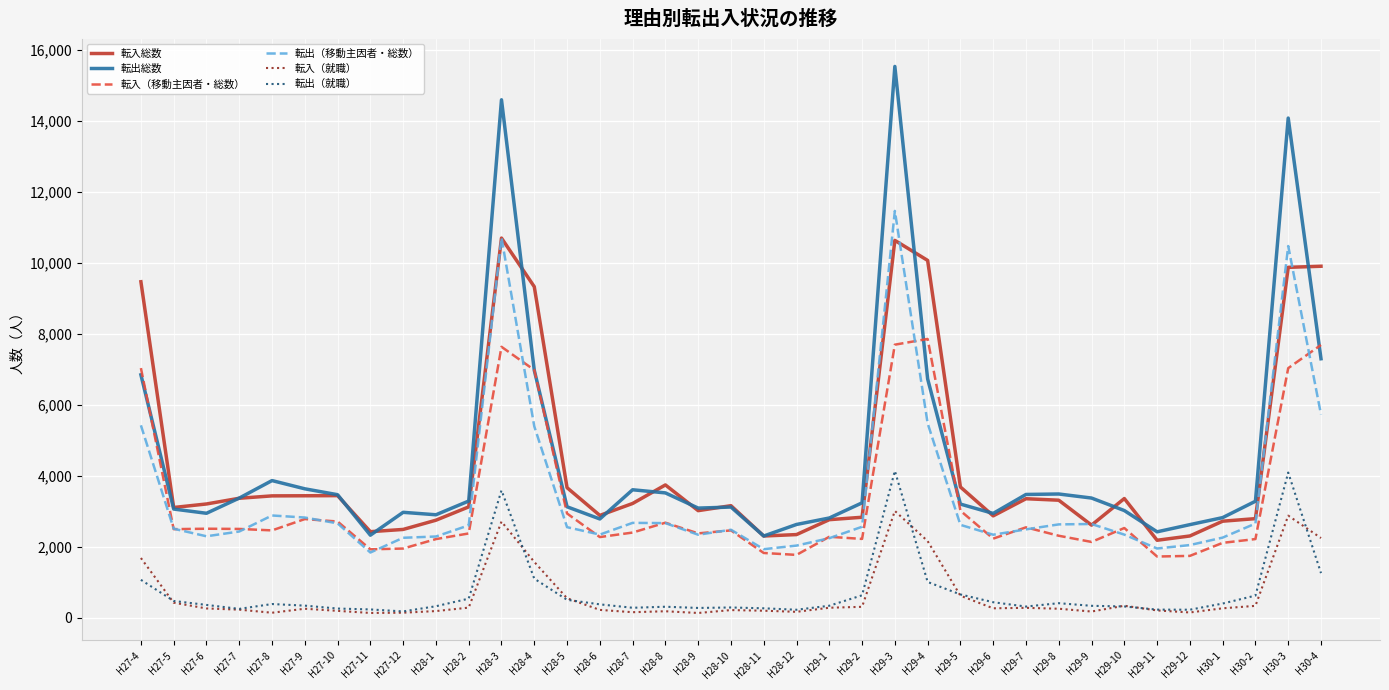

How many series are shown in this chart?

6